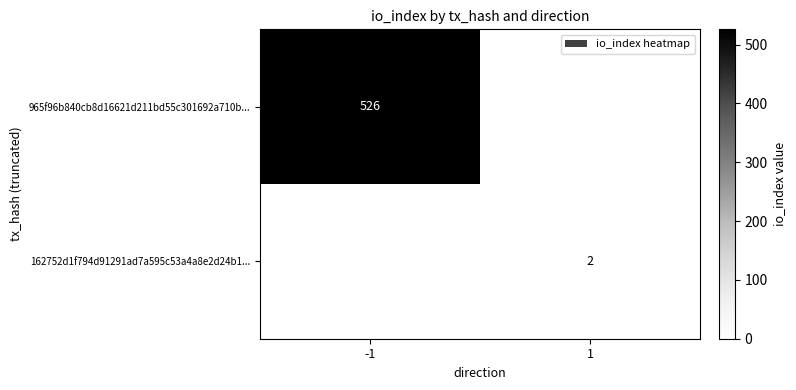

The 965f96b840cb8d16621d211bd55c301692a710b... series shows 526 at -1. True or false?

True